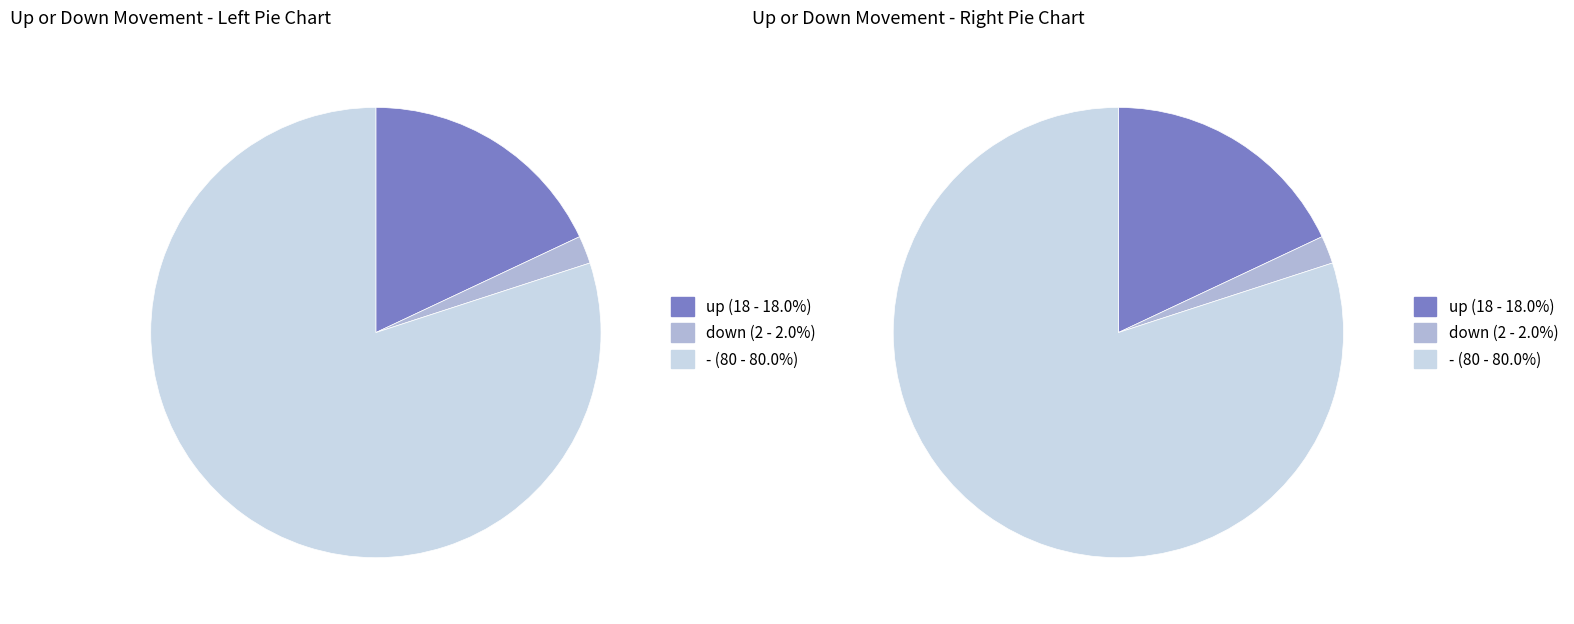

Is it true that up is 12% of the pie?

False